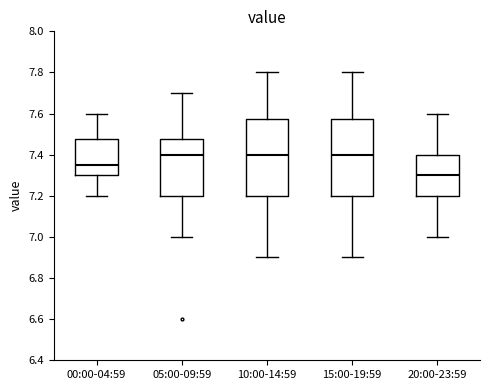

Where does the median line of the box for 10:00-14:59 sit on the y-axis? The values are not printed on the chart, so give them approximately, as read against the axis.

7.40